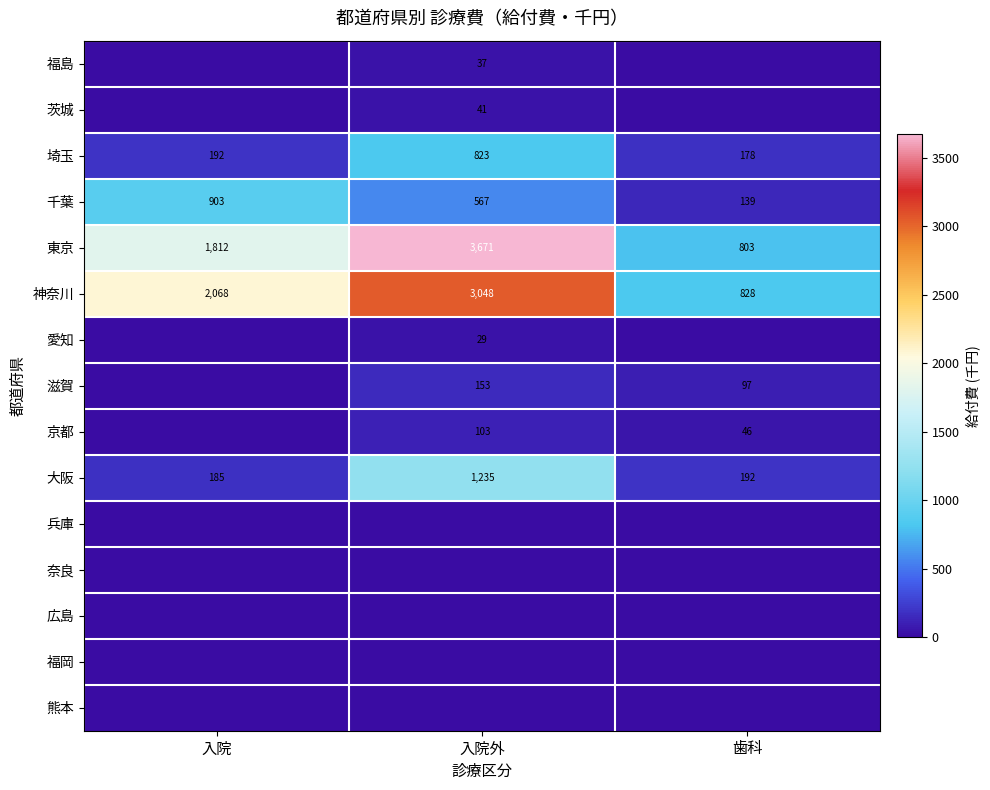

Rank the categories by 大阪 value from highest to lowest.

入院外, 歯科, 入院